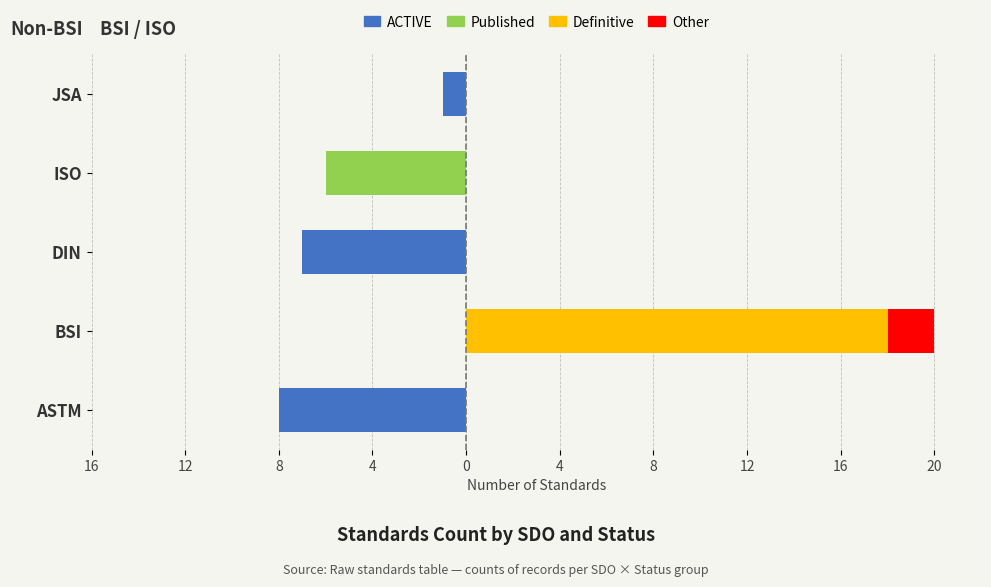

What is the greatest value displayed?

18